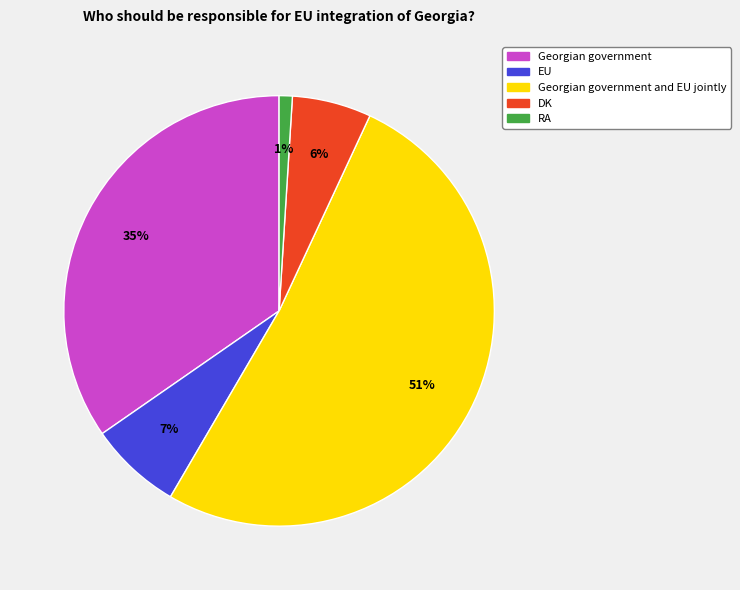

To the nearest percent, what portion does EU represent?

7%